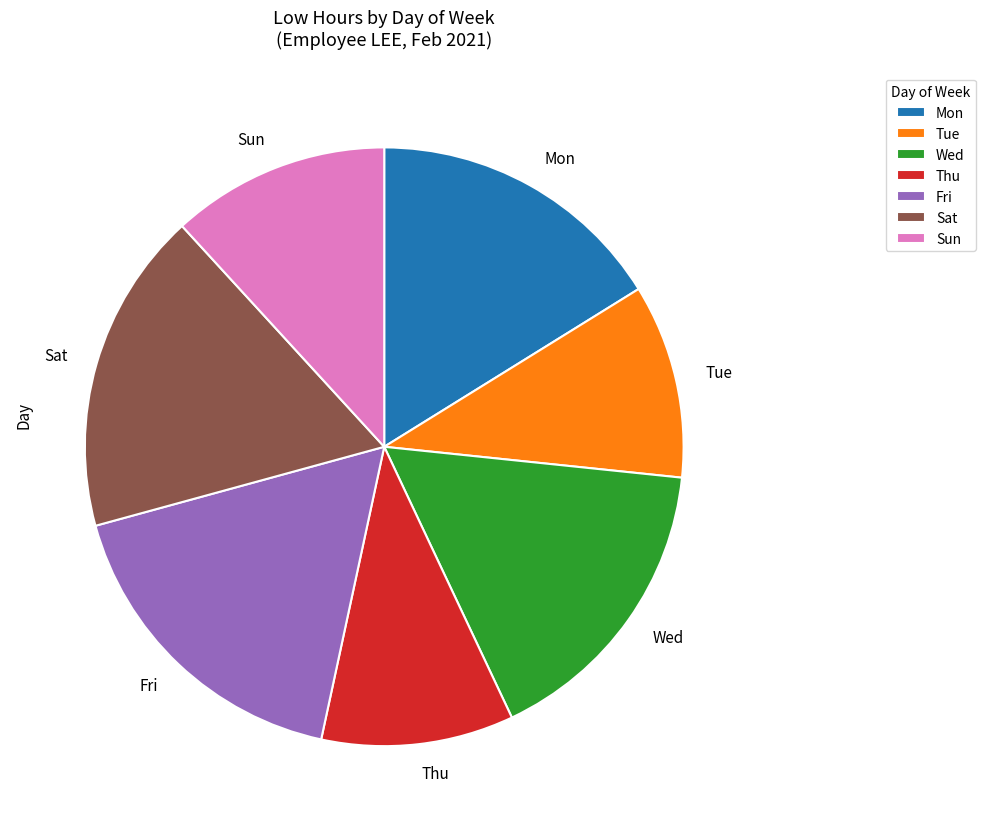

Between Wed and Thu, which is larger?

Wed